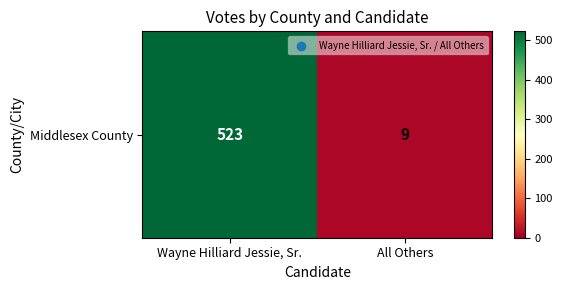

Rank the categories by value from lowest to highest.

All Others, Wayne Hilliard Jessie, Sr.